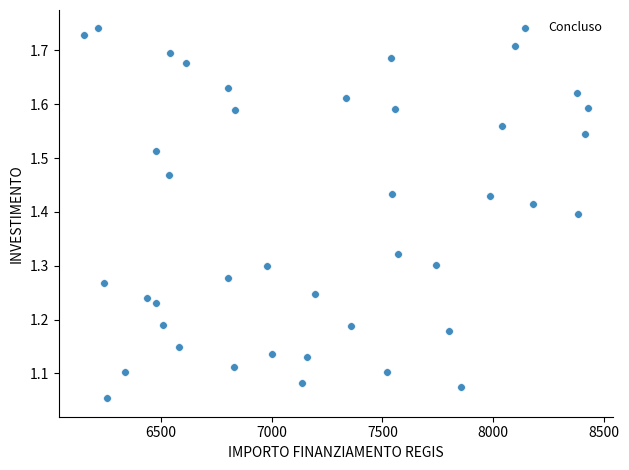

What is the range of Y values (max minus min)?

0.7